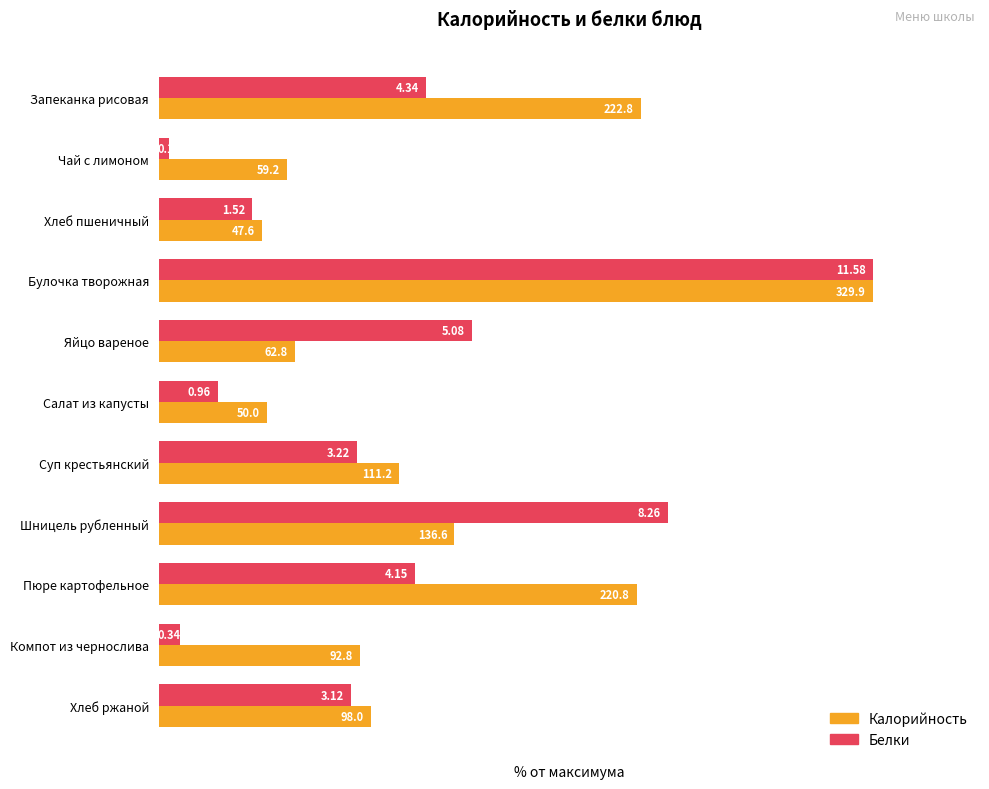

Which series has the largest range (max minus min)?

Белки